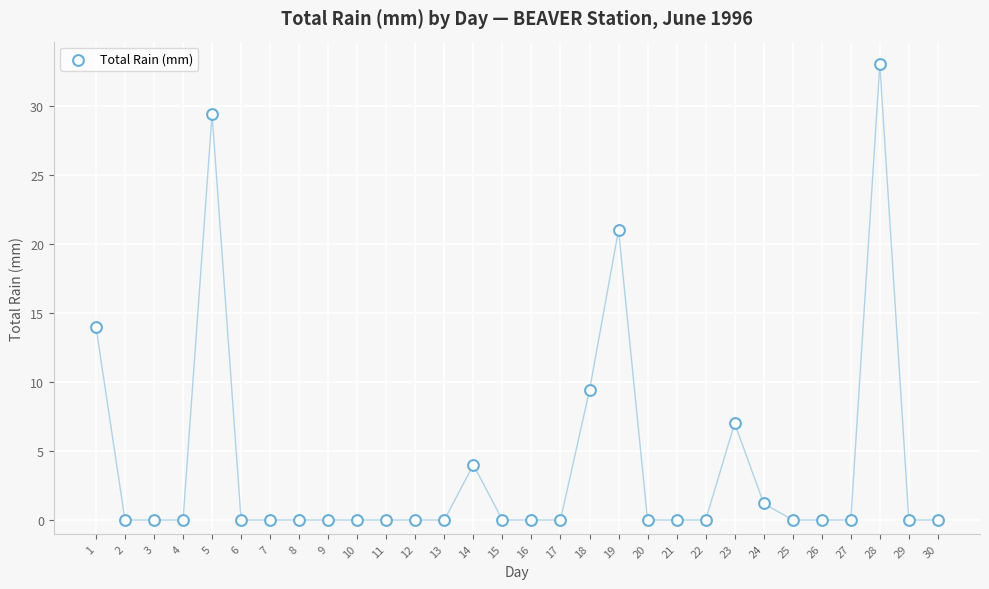

What is the range of X values (max minus min)?

29.0